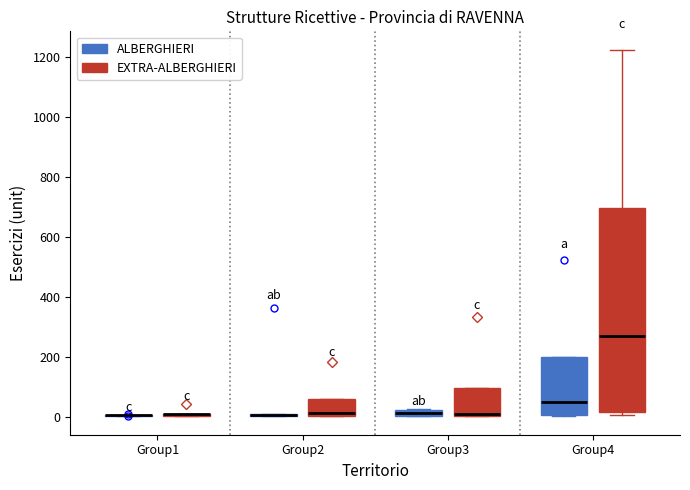

Comparing the boxes themselves (not the whiskers), which one is the tallest?

Group4 (EXTRA-ALBERGHIERI)